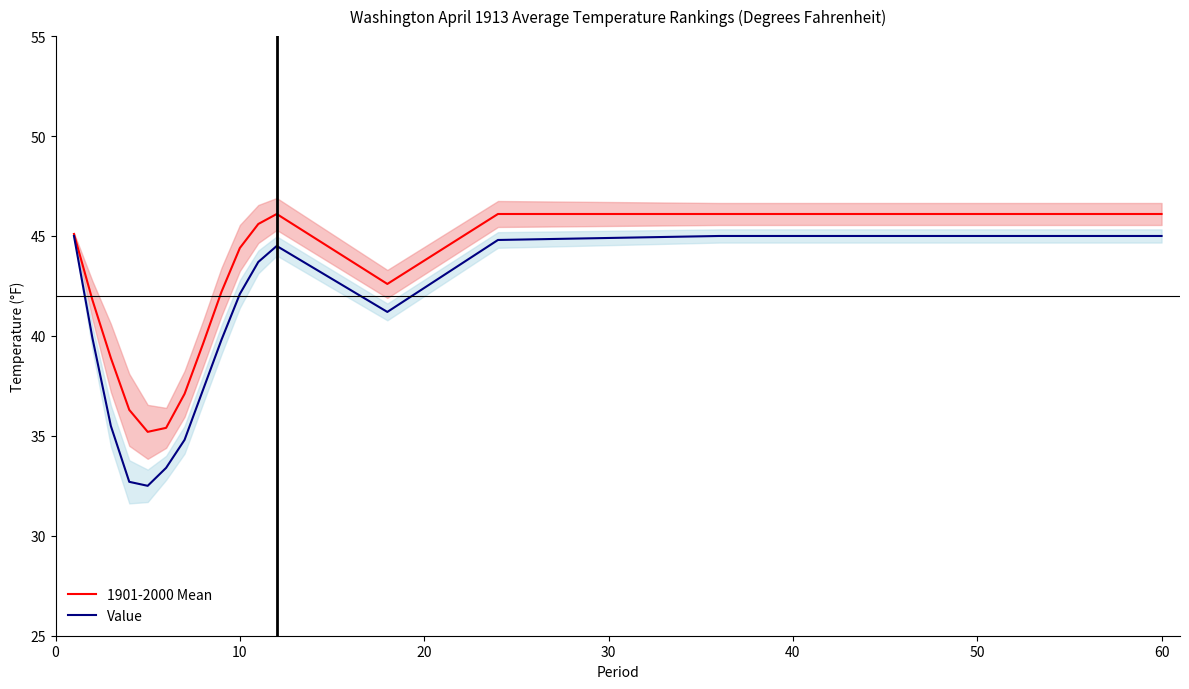

Is it true that 1901-2000 Mean equals 46.1 at 60?

True